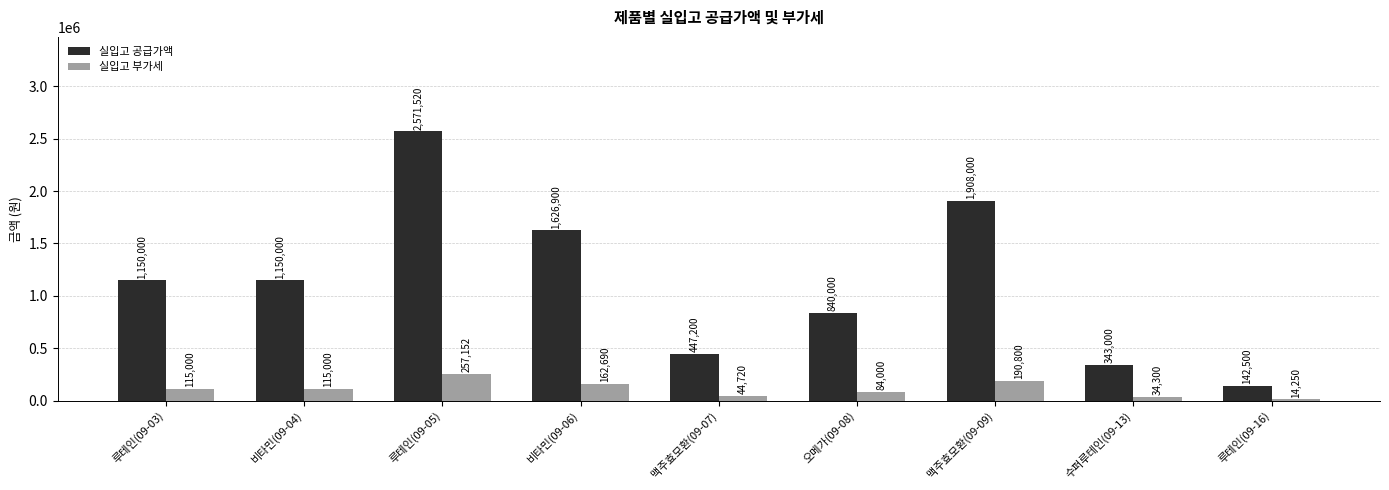

Is the value of 실입고 부가세 at 비타민(09-06) greater than the value of 실입고 공급가액 at 루테인(09-05)?

No